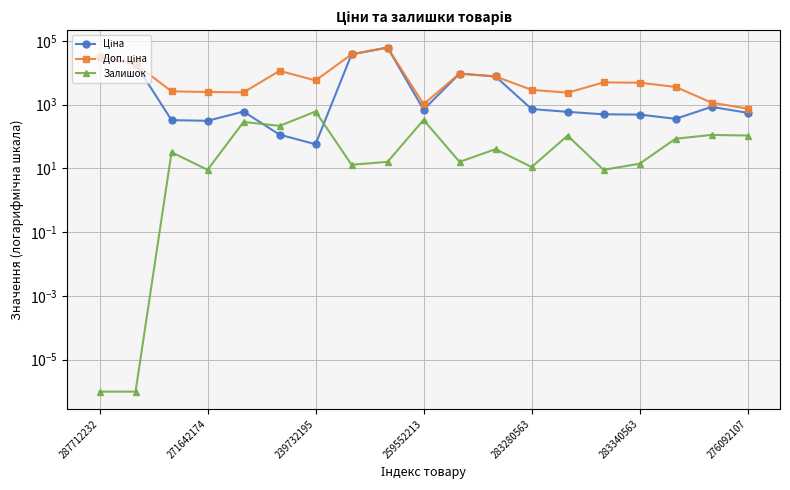

How many values in the Доп. ціна series exceed 4853?

10